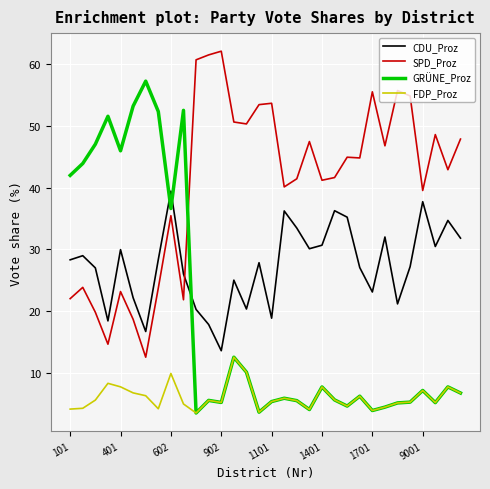

In SPD_Proz, how many points are lower than both neighbors (excluding endpoints)?

10